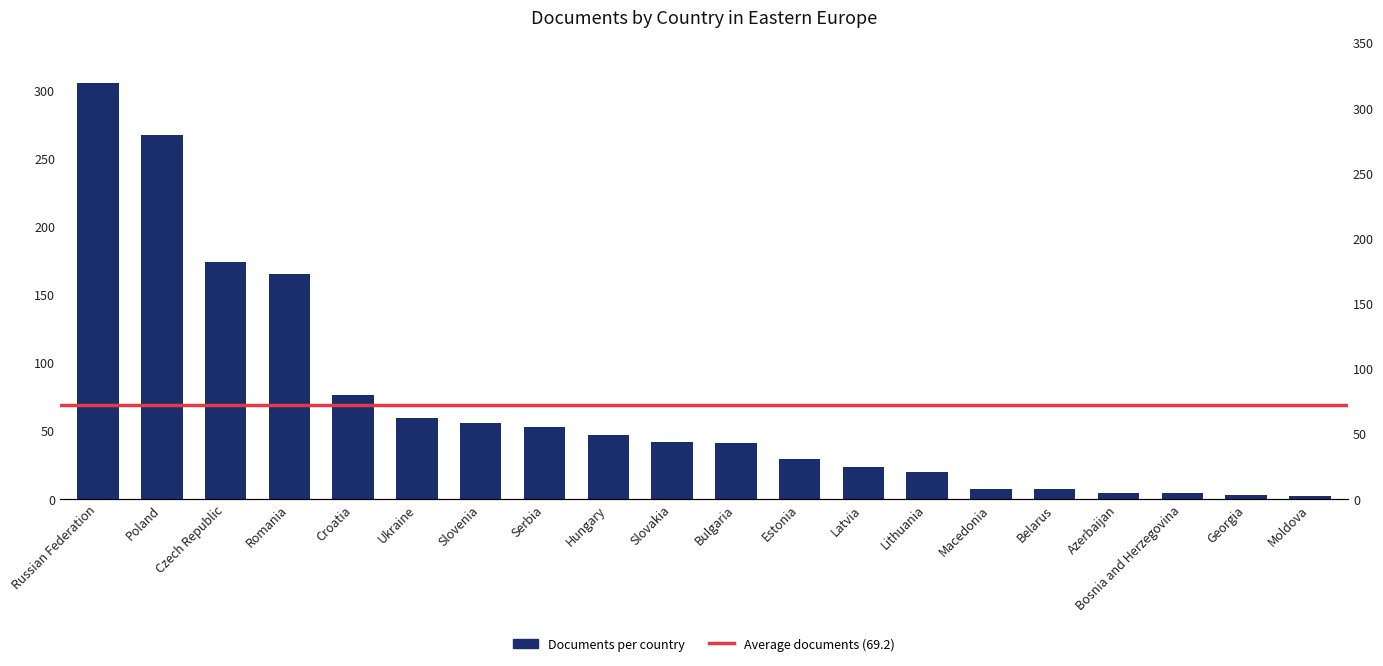

What is the sum of all values?

1384